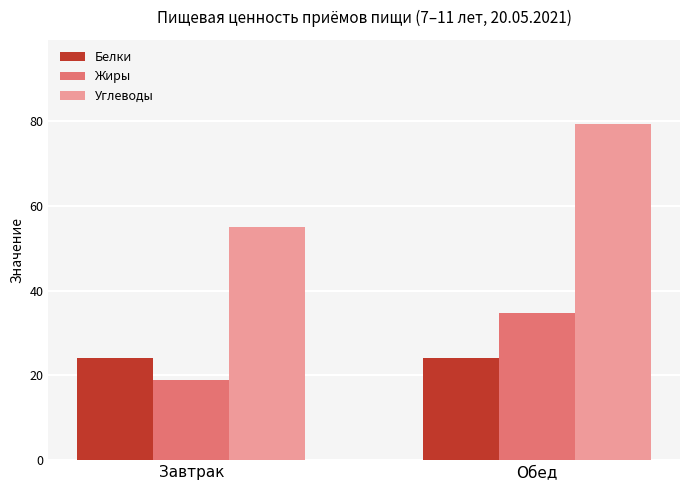

List the series in order of their peak value, lowest first.

Белки, Жиры, Углеводы